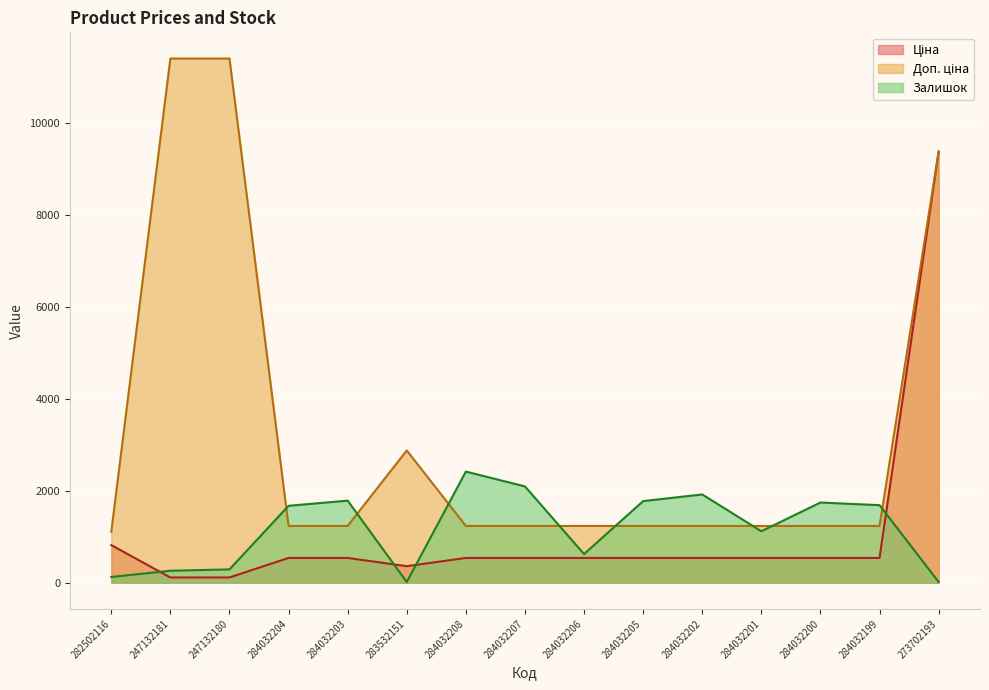

What is the value of the Доп. ціна point at the 11th from the left?

1235.4